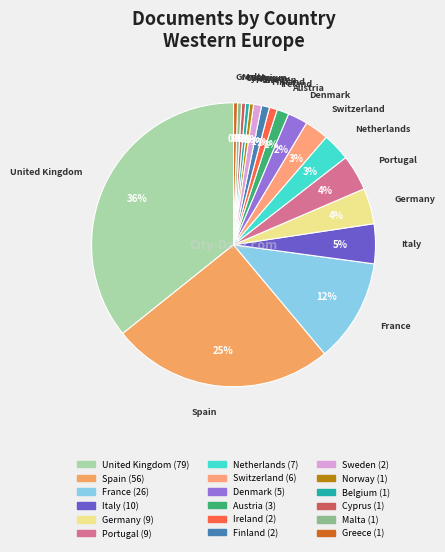

Count the number of slices in the pie.

18